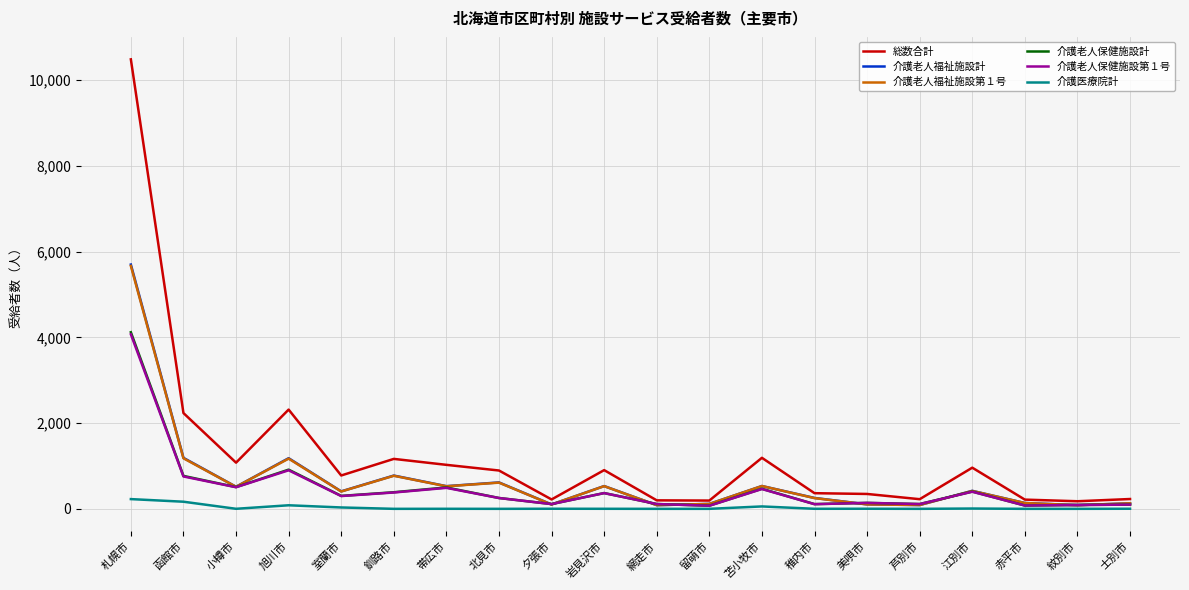

What is the greatest value displayed?

10484